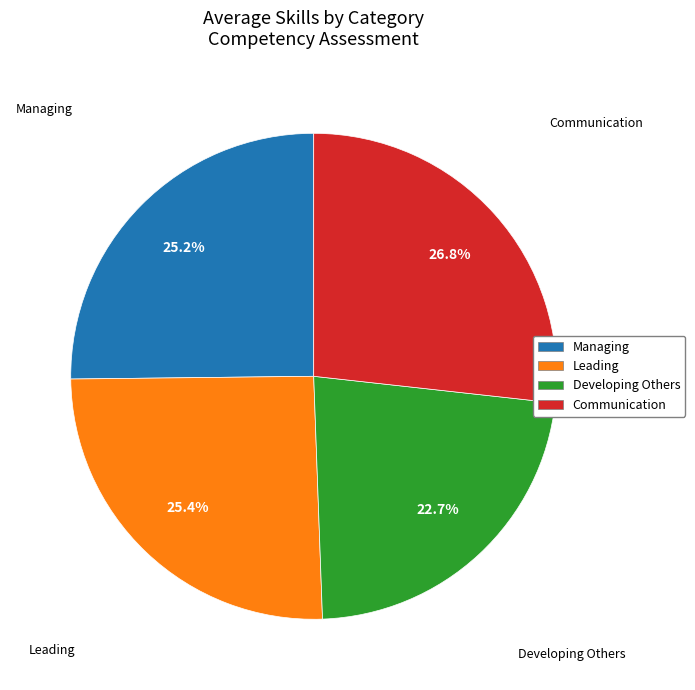

How many segments does this pie chart have?

4